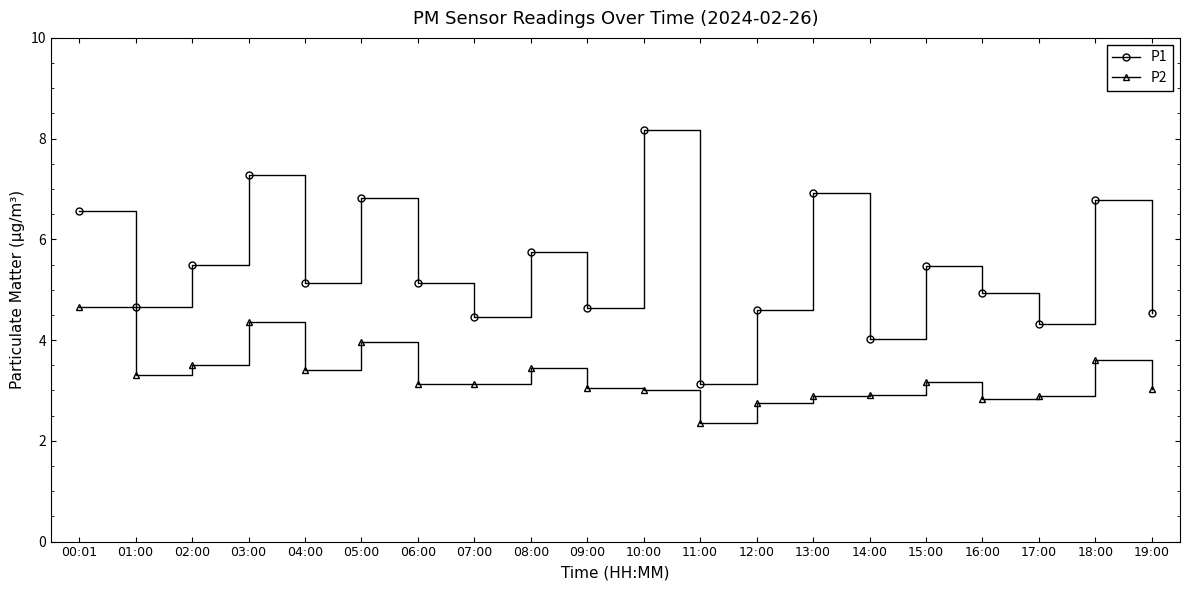

Is this an area chart (filled region under the line)?

No